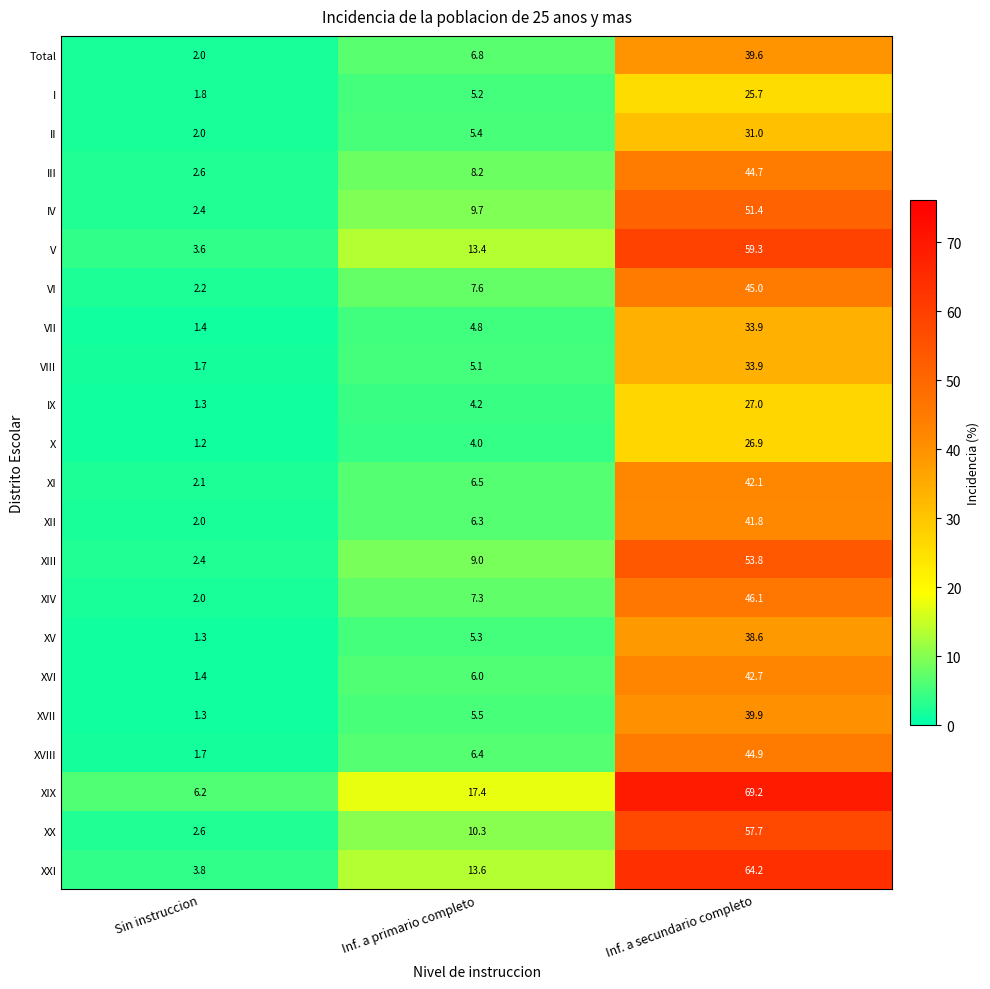

What is the smallest value displayed?

1.2